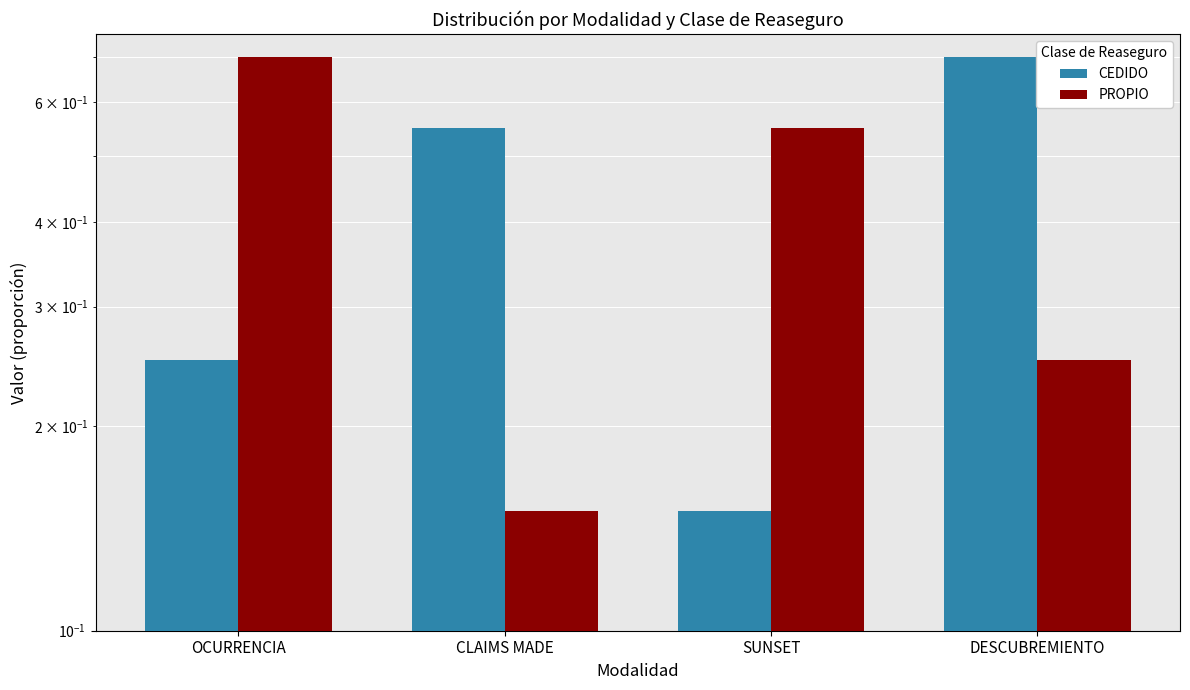

What is the average value of the PROPIO series?

0.4